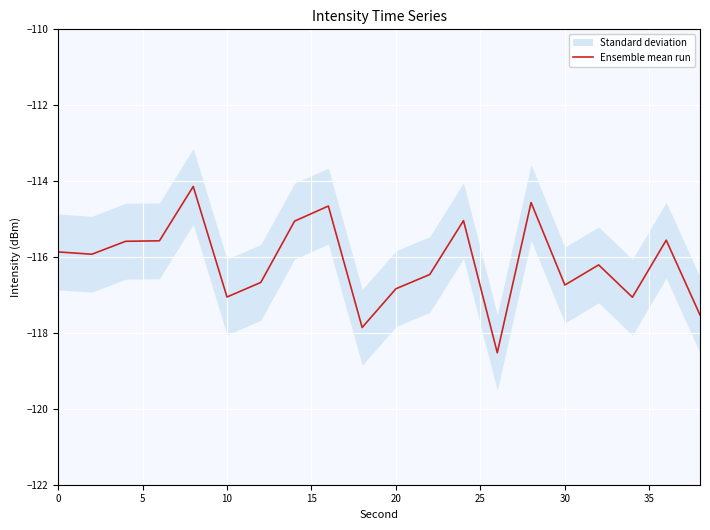

How many values exceed -115?

3